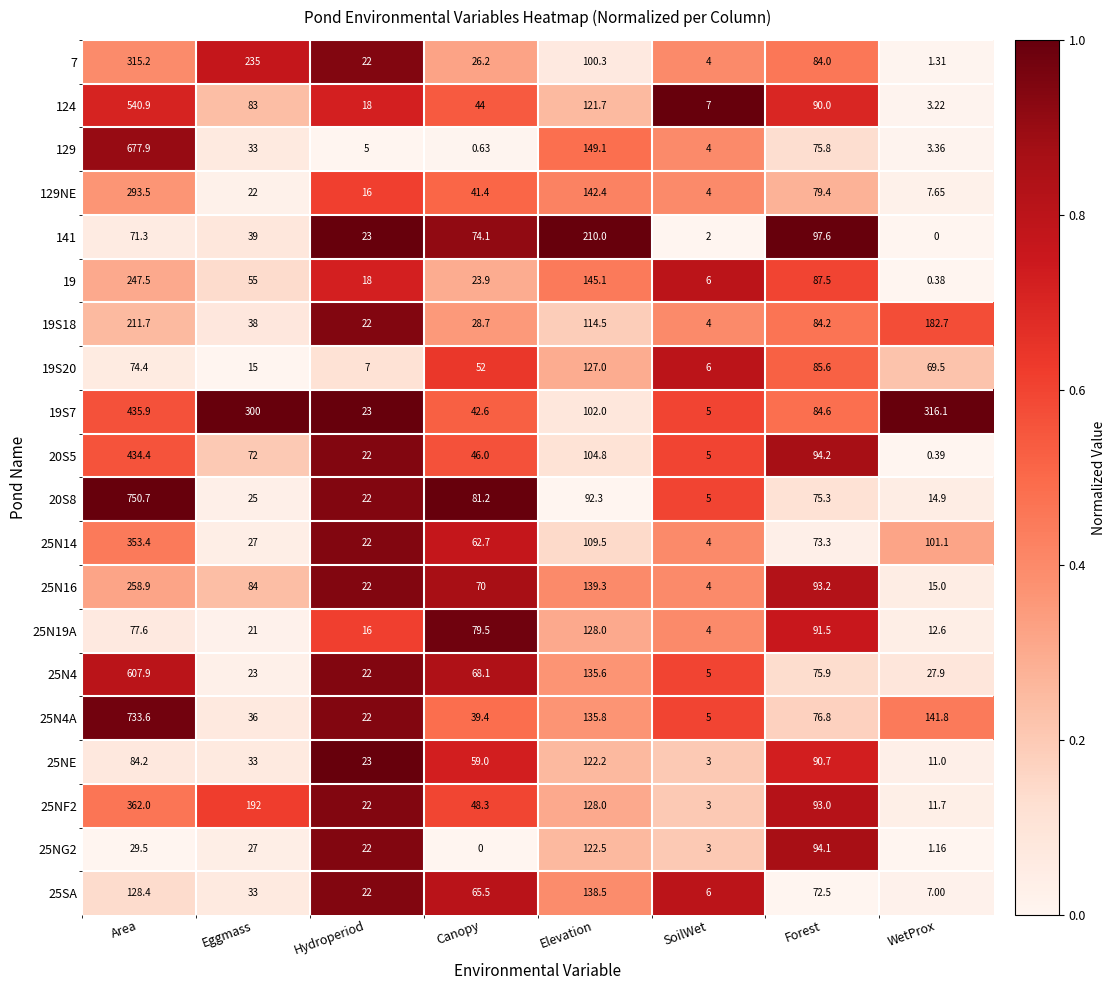

Which series has the largest total across all categories?

19S7